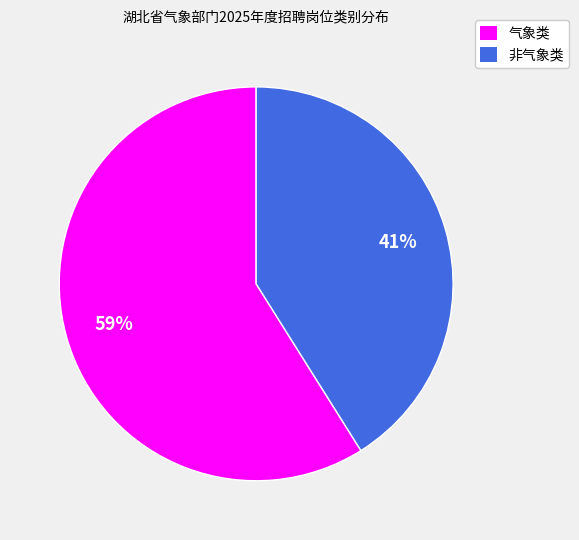

To the nearest percent, what is the average slice percentage?

50%